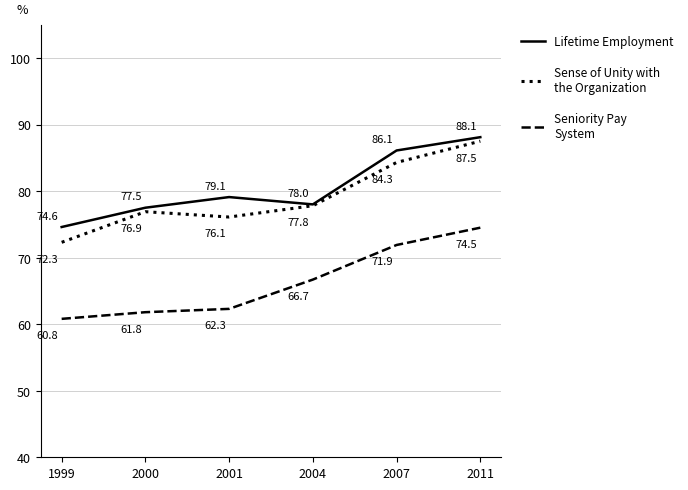

What is the smallest value displayed?

60.8